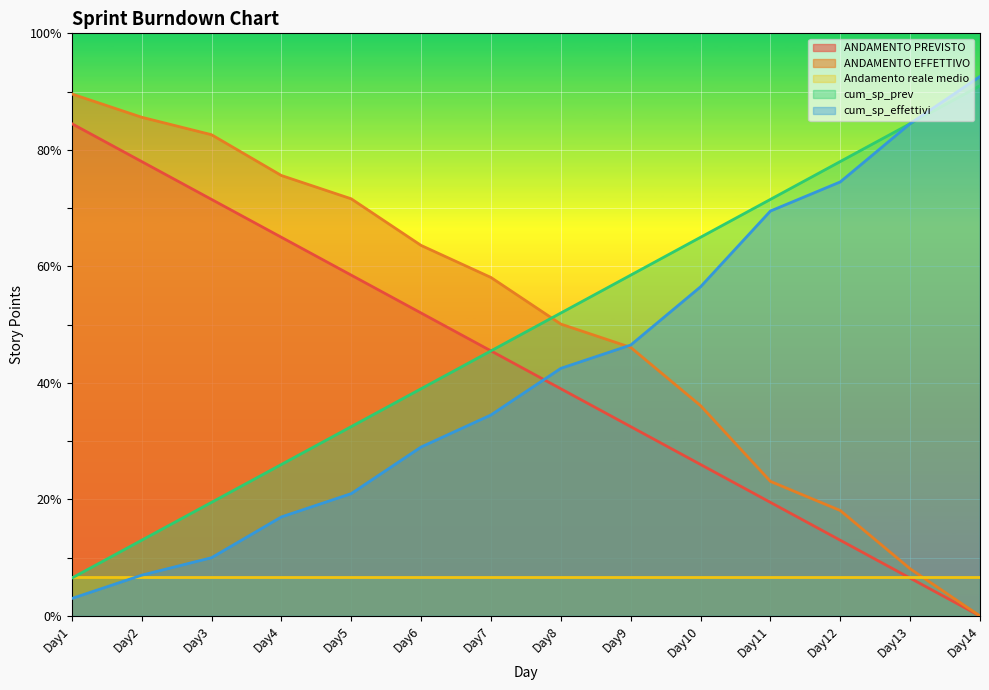

True or false: cum_sp_prev and cum_sp_effettivi intersect in this chart.

True